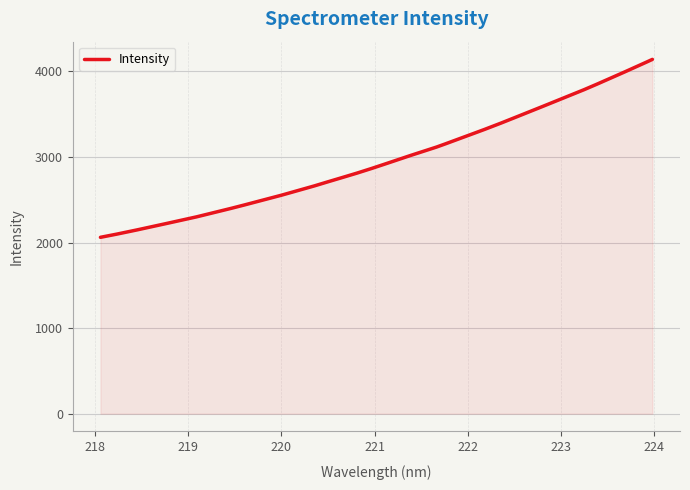

What is the minimum value shown in the chart?

2061.5